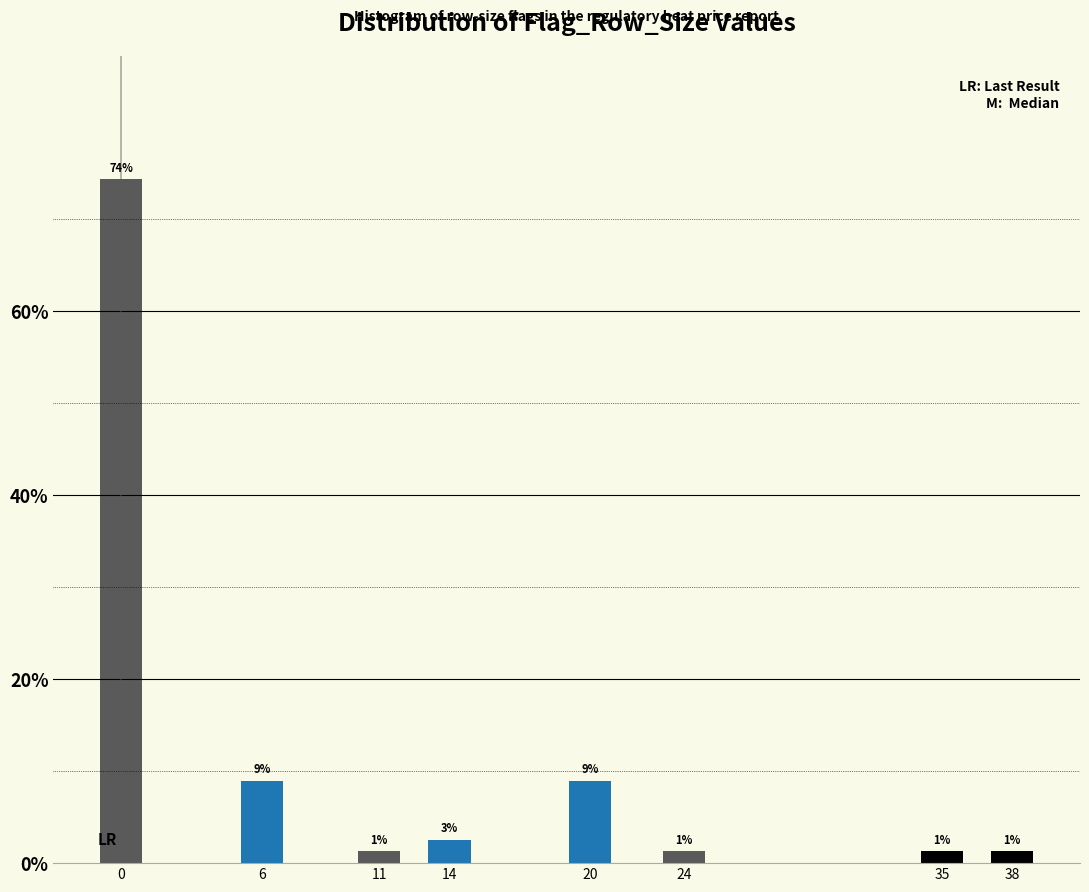

Does the chart contain any negative values?

No